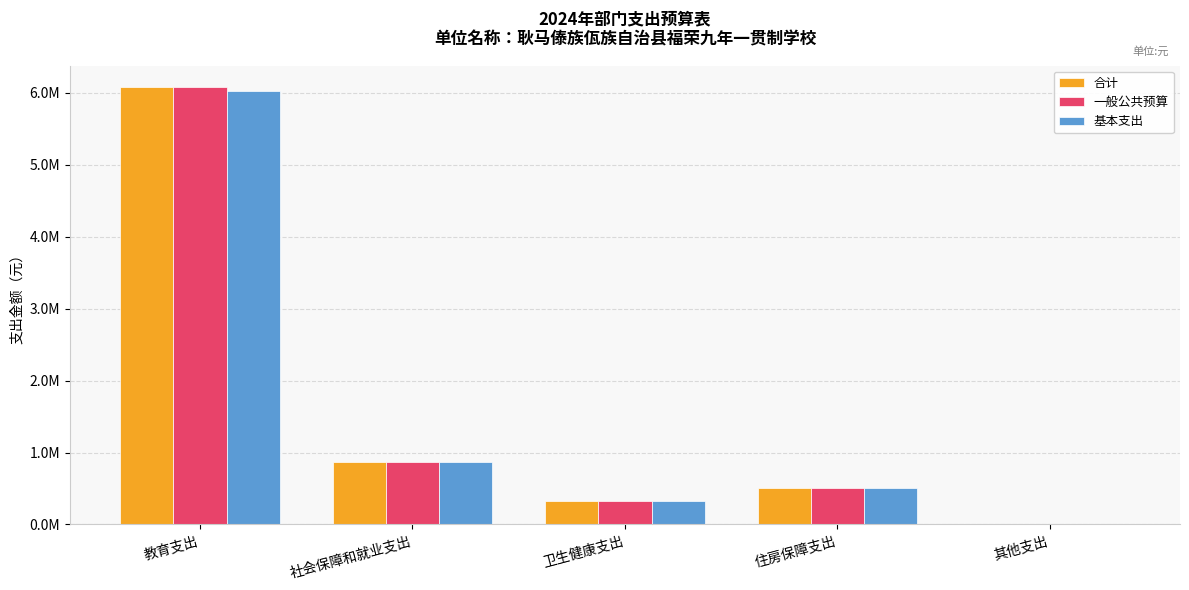

What are all the series names shown in the legend?

合计, 一般公共预算, 基本支出